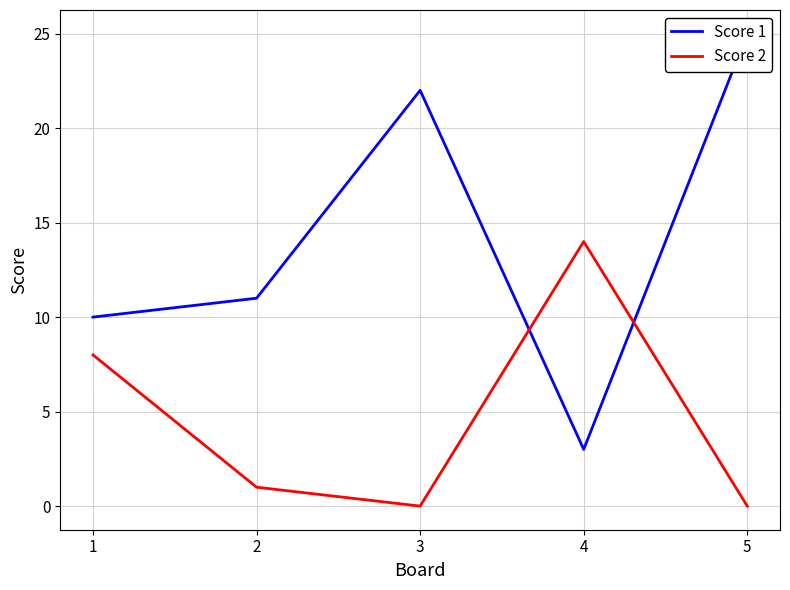

What is the value of the Score 1 point at the 2nd from the left?

11